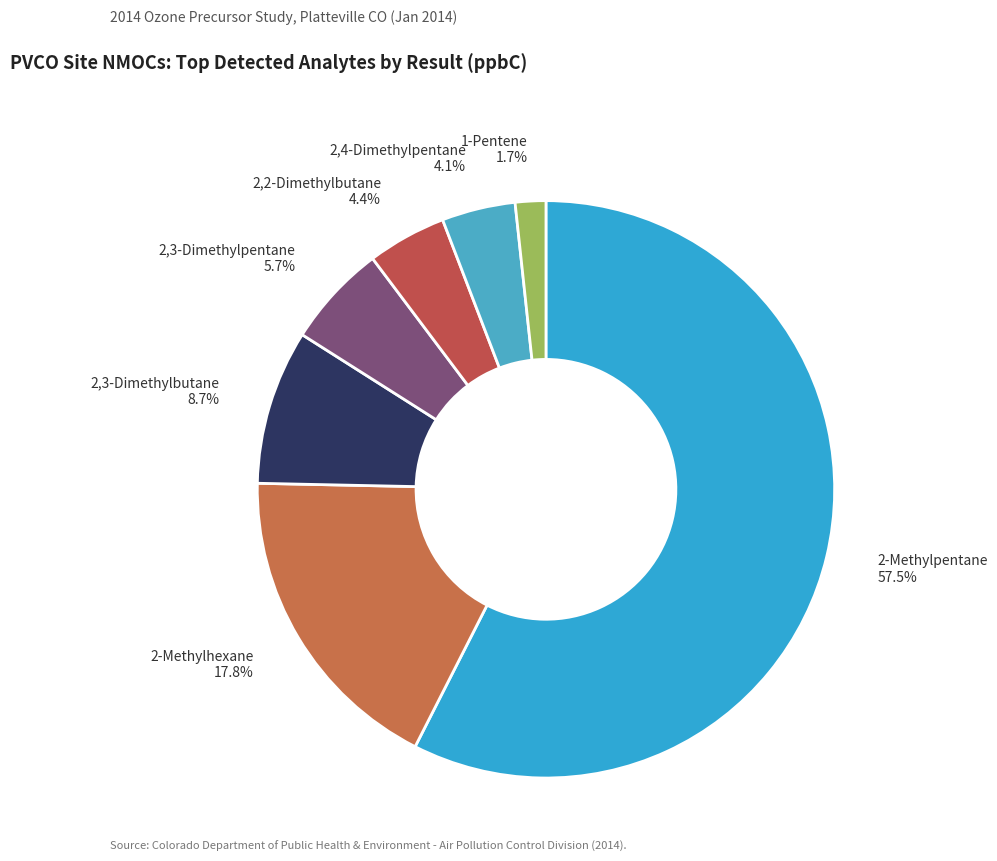

Does 2,3-Dimethylbutane account for over 50% of the chart?

No